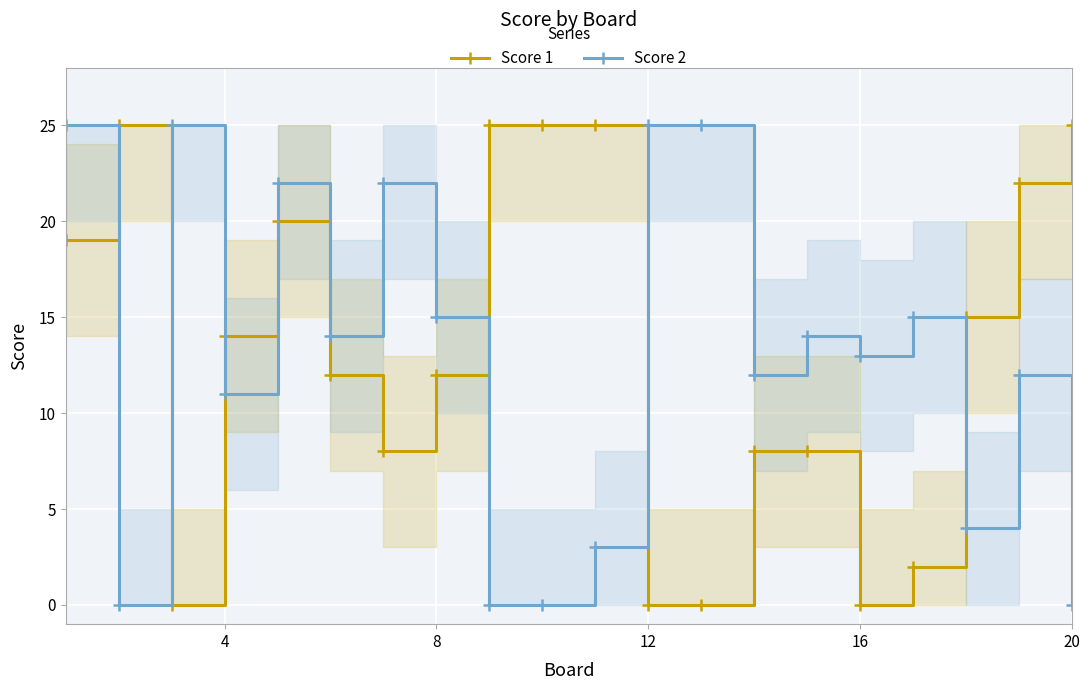

List the series in order of their peak value, highest first.

Score 1, Score 2